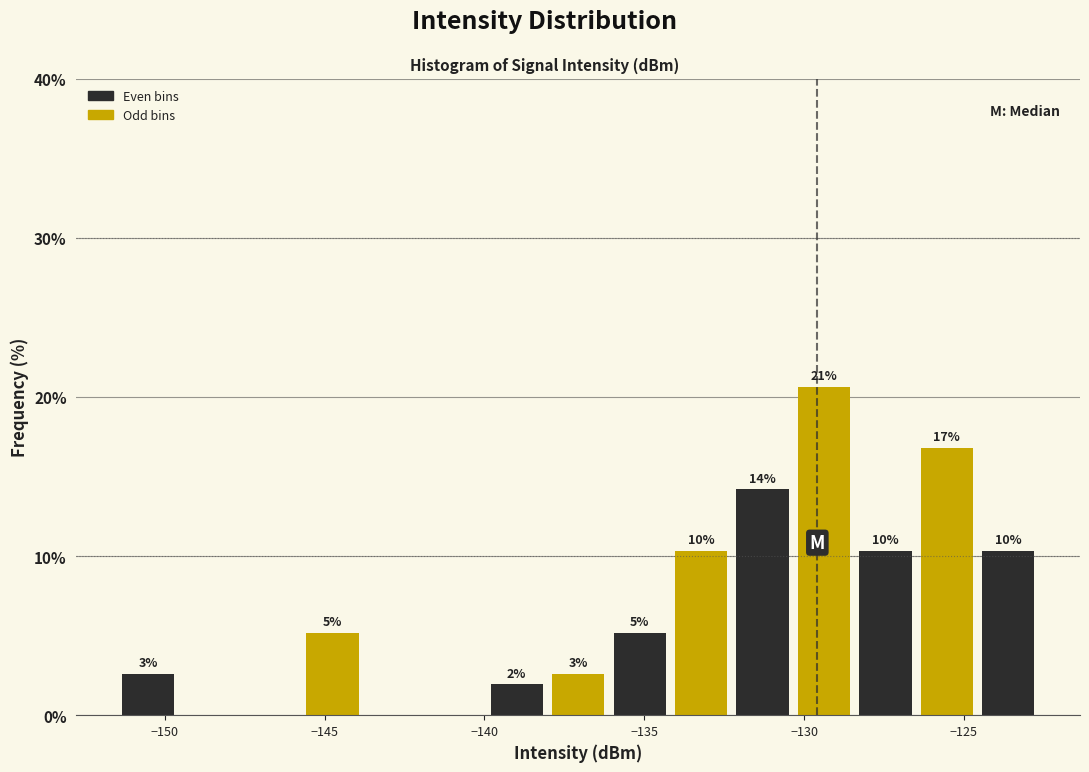

Read against the x-axis, roughly where is the centre of the tallest bar?

-129.5